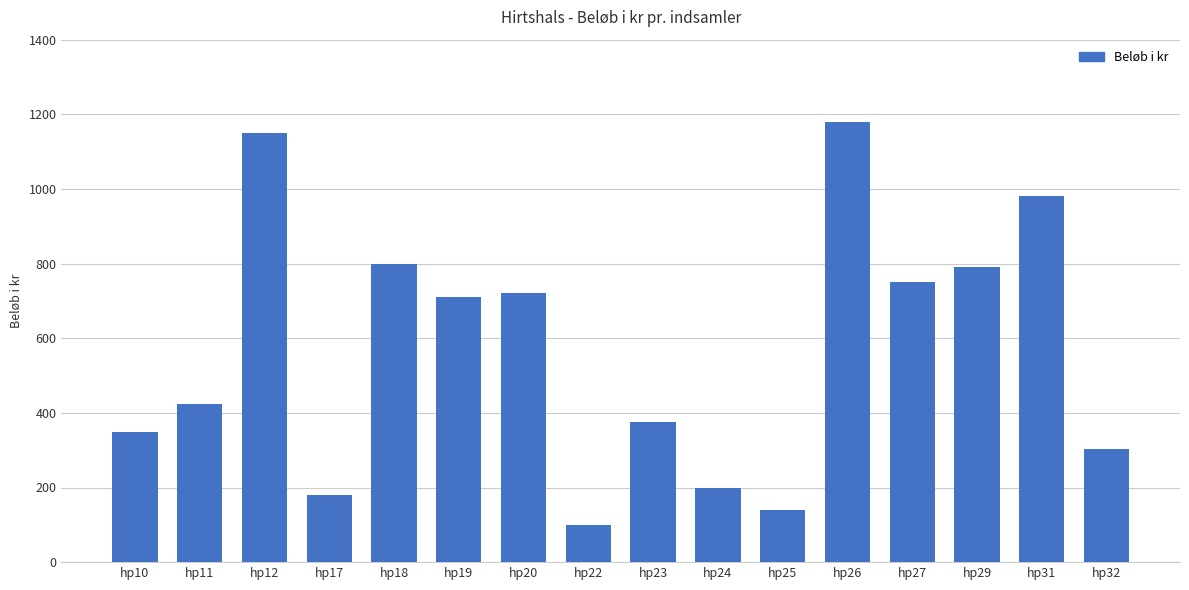

Which label corresponds to the largest value in the chart?

hp26